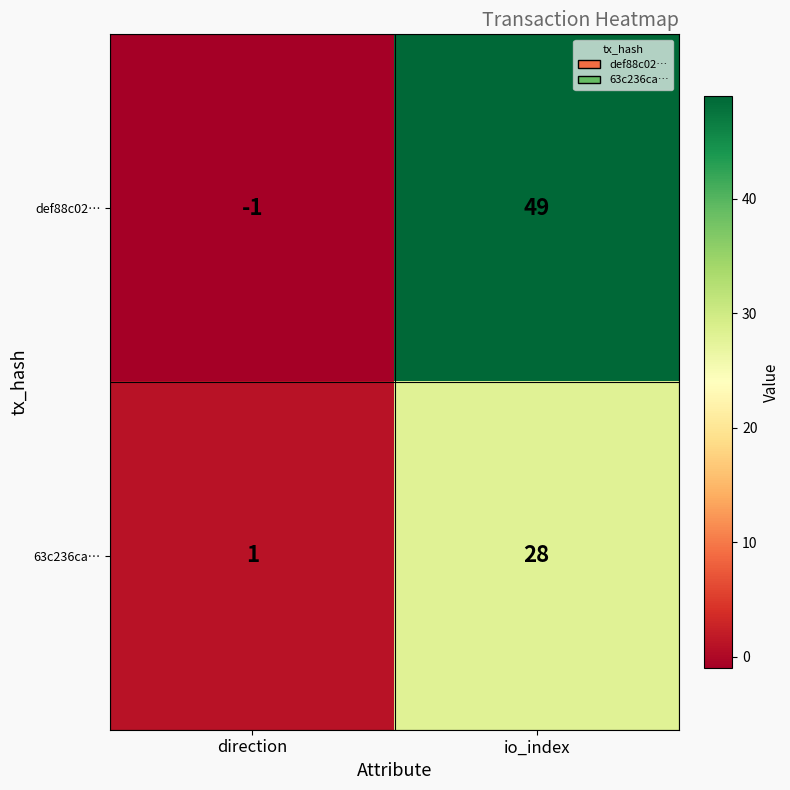

What is the maximum value for def88c02…?

49